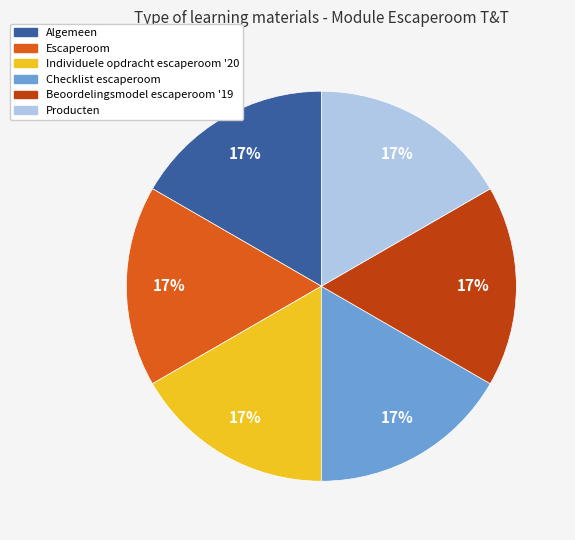

True or false: Checklist escaperoom accounts for 10% of the total.

False